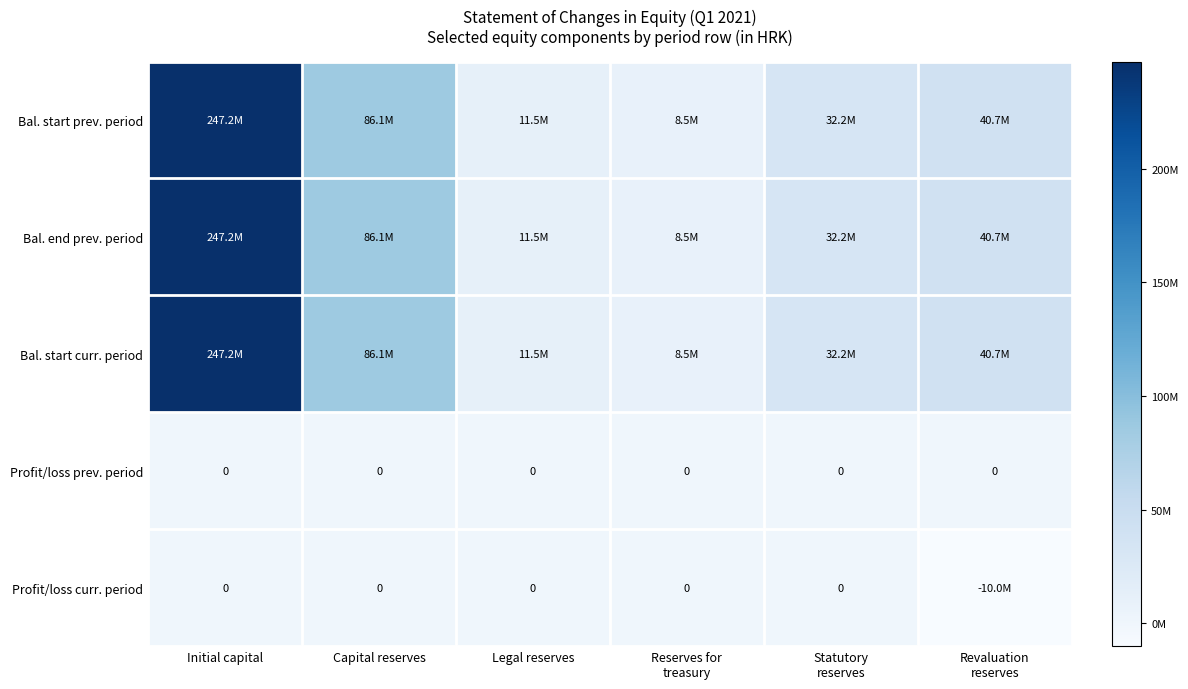

At Reserves for treasury, list the series in order from smallest to largest.

Profit/loss prev. period, Profit/loss curr. period, Bal. start prev. period, Bal. end prev. period, Bal. start curr. period